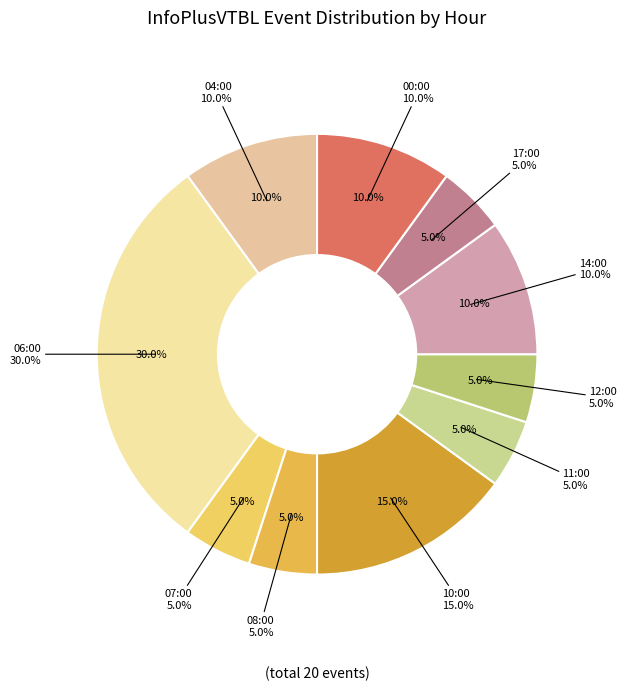

What percentage is the 11:00 slice, to the nearest percent?

5%